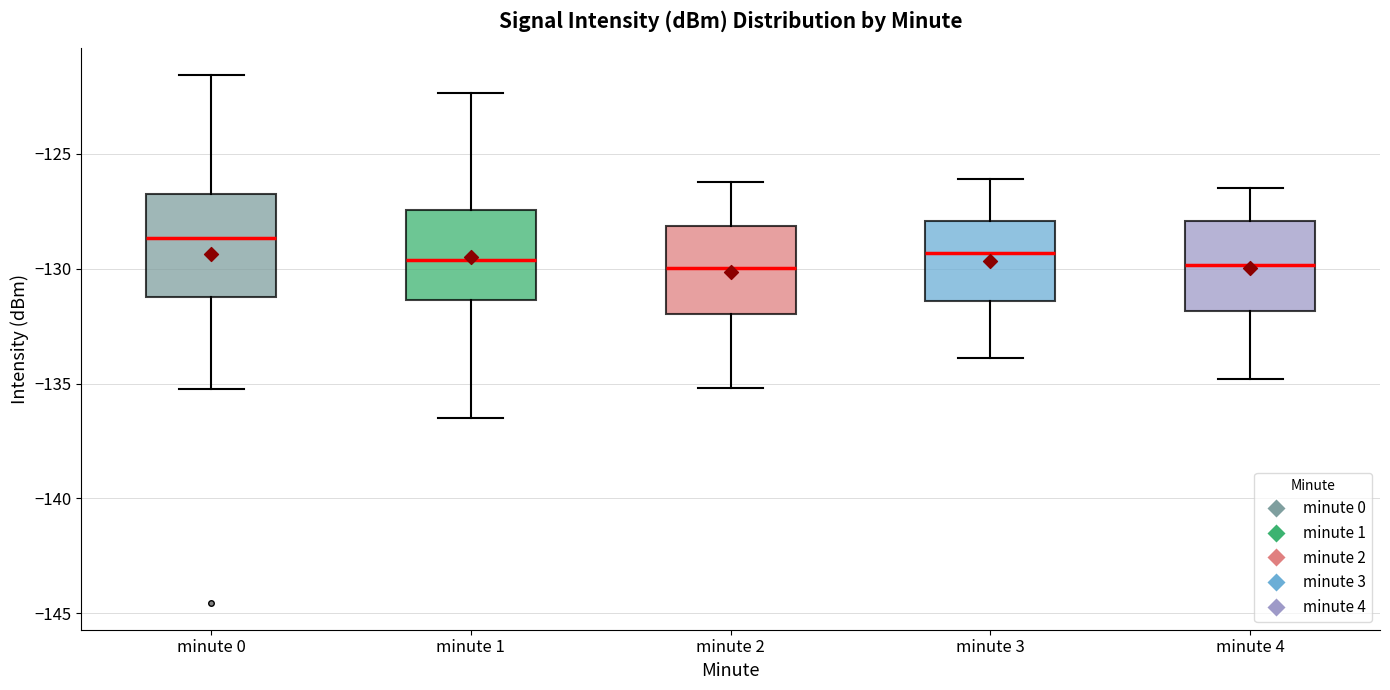

Reading left to right, transcribe this box plot: for each box, give where its median line is, the range the box spans, and where its two whiskers end, as read against the y-axis. The values are not printed on the chart, so give them approximately, as read against the axis.

minute 0: median -128.5, box -131.0 to -126.5, whiskers -135.5 to -121.5
minute 1: median -129.5, box -131.5 to -127.5, whiskers -136.5 to -122.5
minute 2: median -130.0, box -132.0 to -128.0, whiskers -135.0 to -126.0
minute 3: median -129.5, box -131.5 to -128.0, whiskers -134.0 to -126.0
minute 4: median -130.0, box -132.0 to -128.0, whiskers -135.0 to -126.5